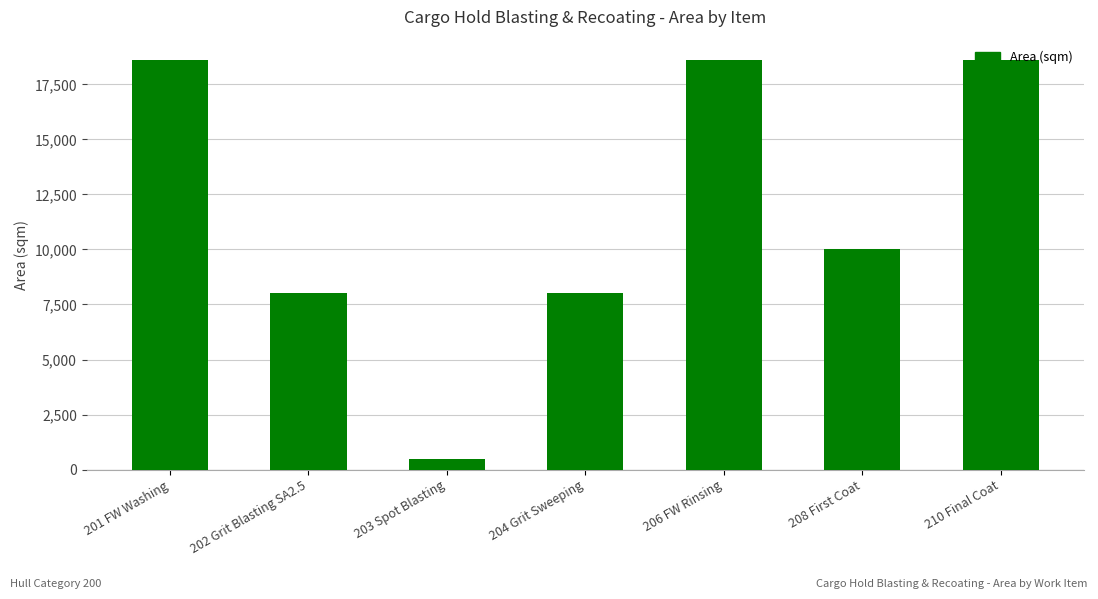

Are the bars grouped side by side (vs. stacked)?

No